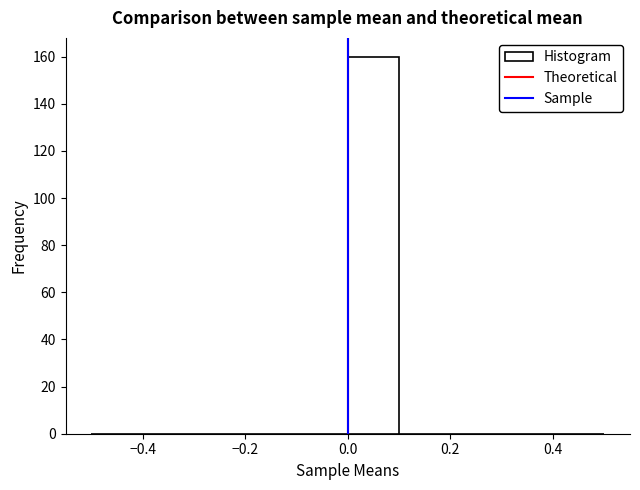

Which range on the x-axis has the tallest bar?

0.0 to 0.1